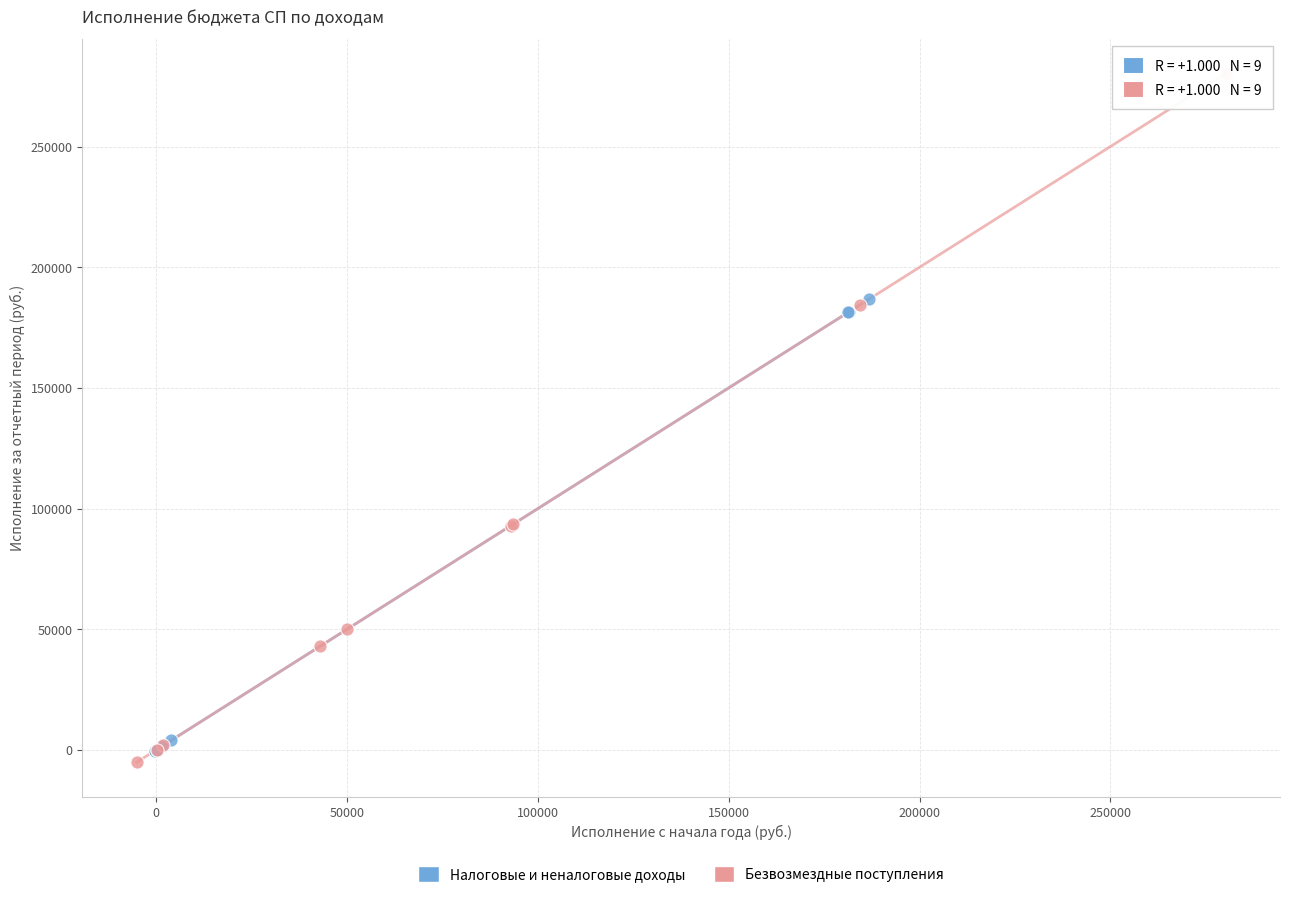

Which series contains the highest Y value?

Безвозмездные поступления